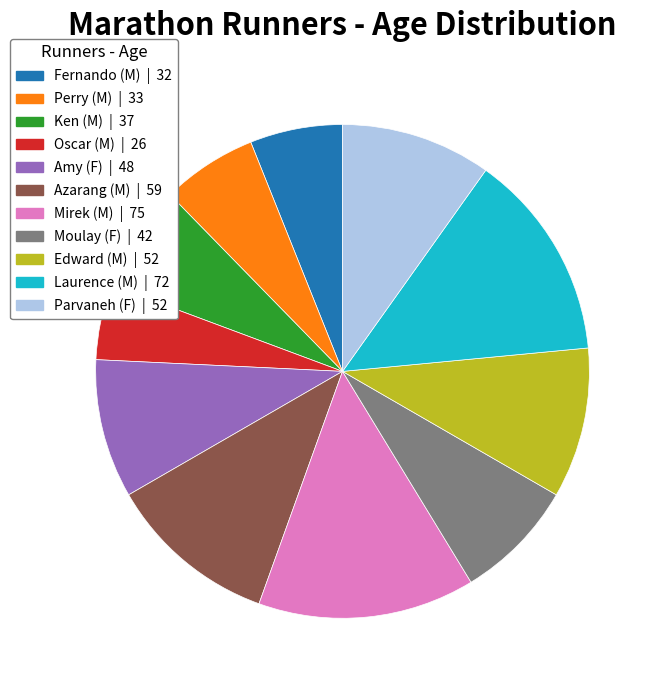

Is the sum of Fernando (M) and Ken (M) greater than half?

No